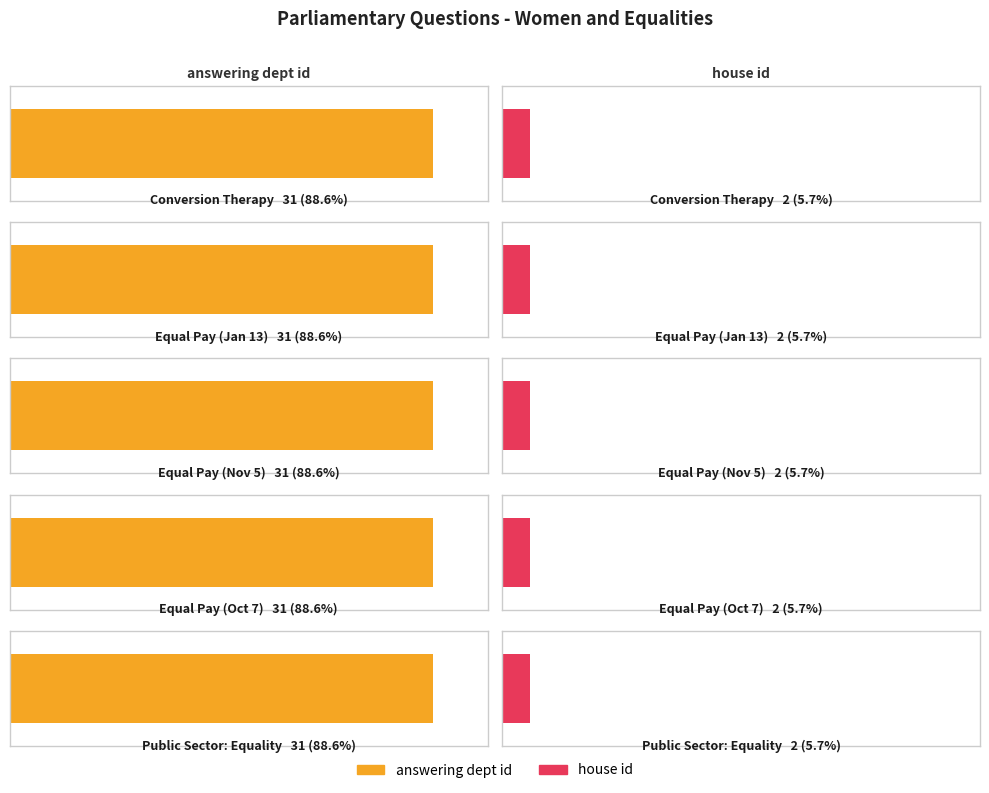

What is the highest value of the answering dept id series?

31